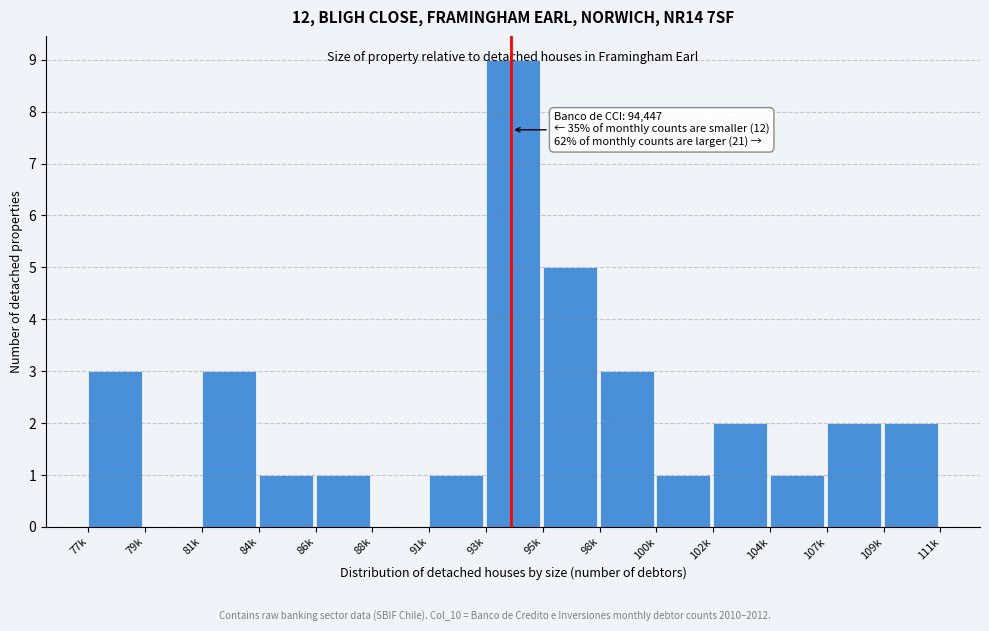

Which has a higher value, 107k or 91k?

107k